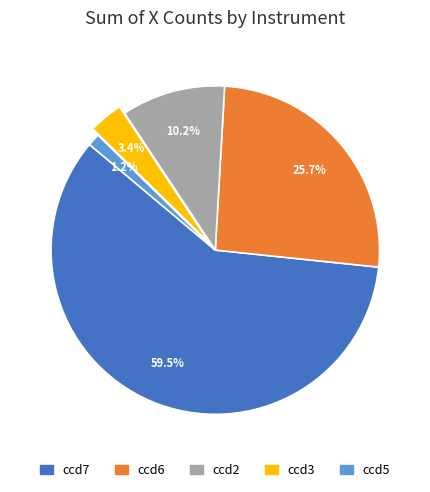

Which slice is the smallest?

ccd5